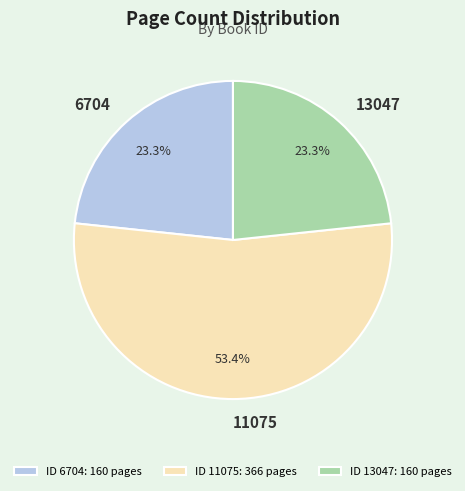

What is the majority slice?

11075